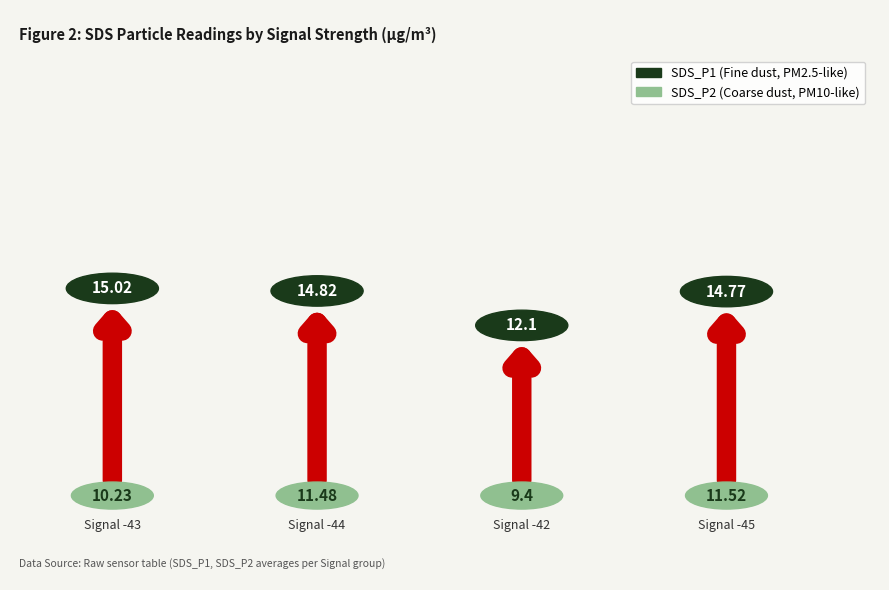

Is it true that SDS_P2 equals 9.4 at -42?

True